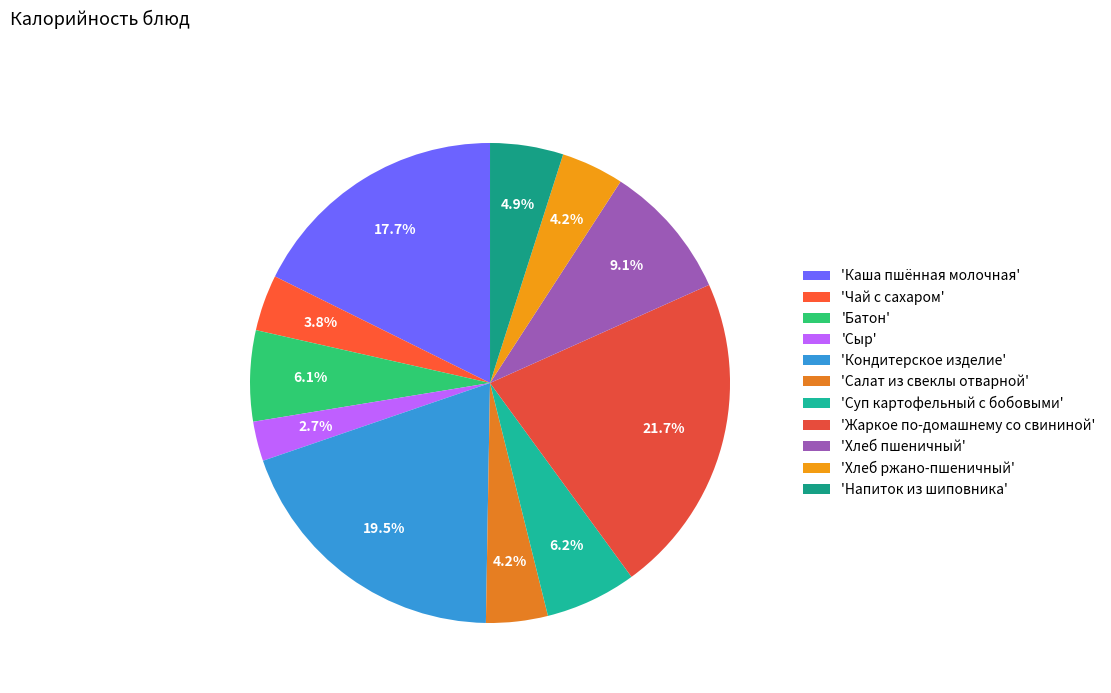

How many segments does this pie chart have?

11